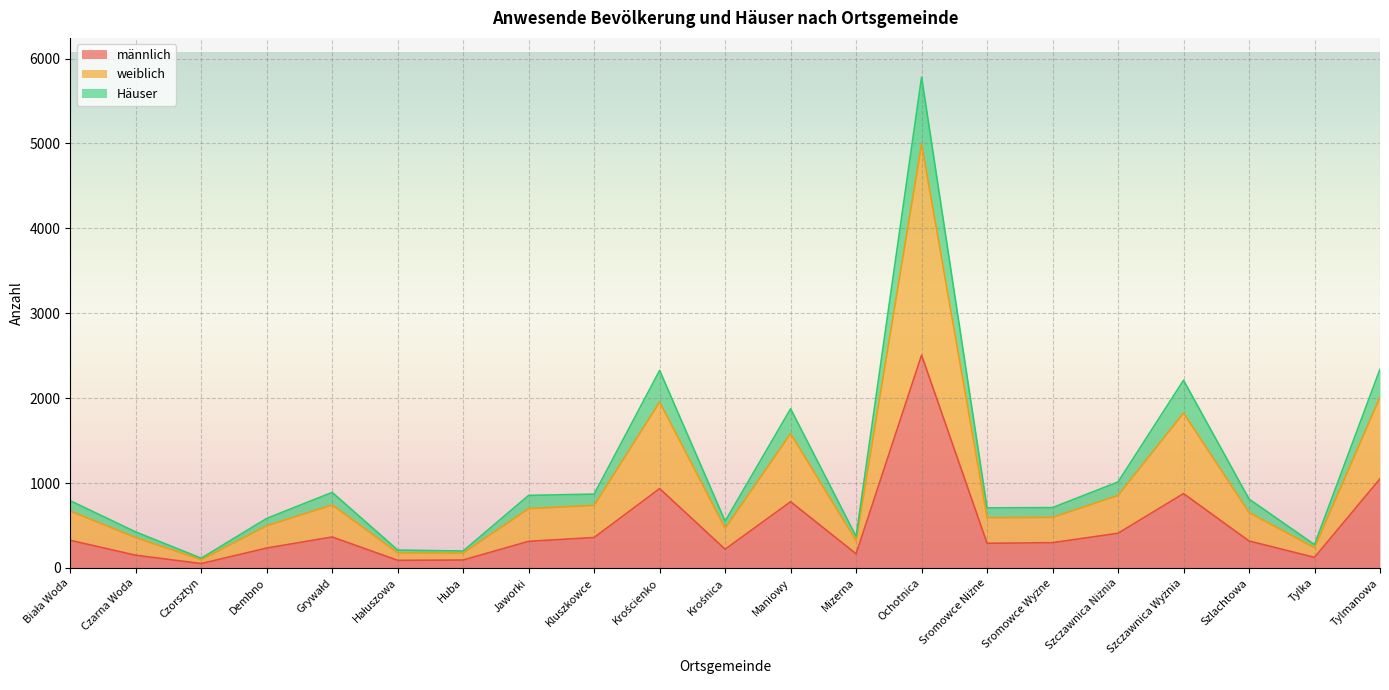

True or false: Häuser and weiblich cross at least once.

False